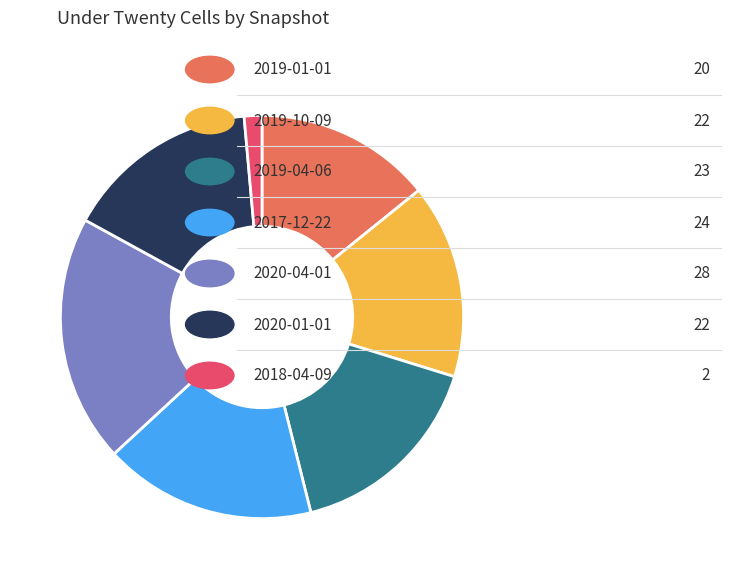

How many slices are in this pie chart?

7